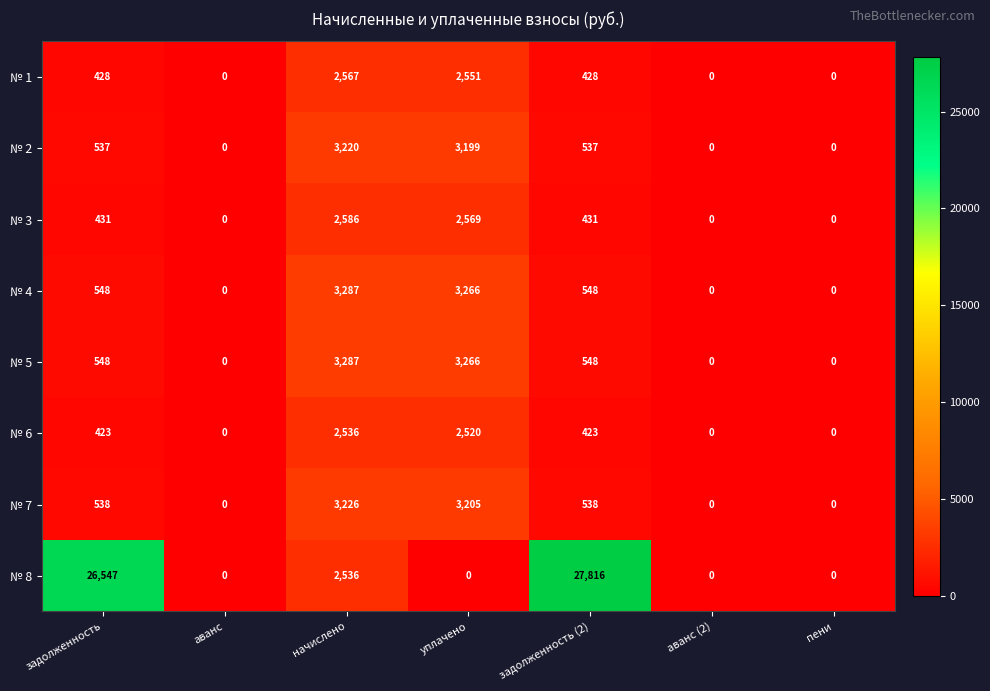

What is the sum of all № 4 values?

7649